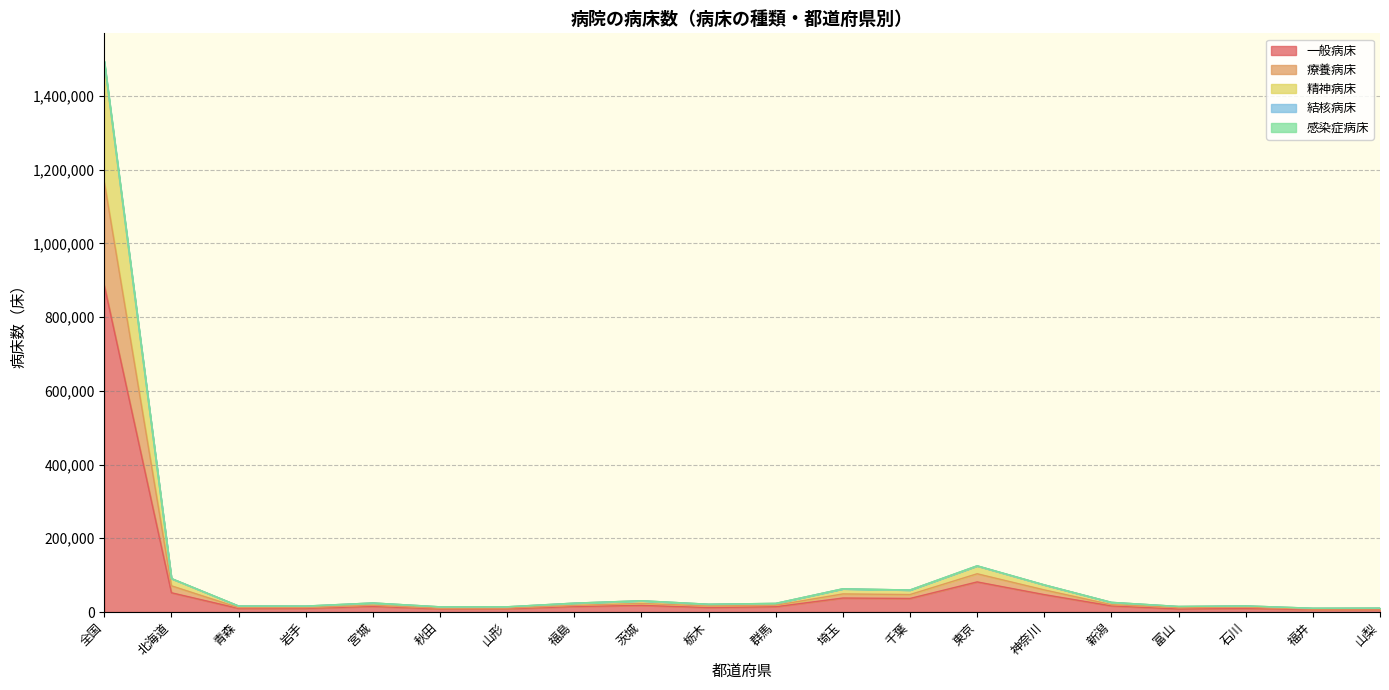

The 感染症病床 series shows 7398 at 石川. True or false?

False